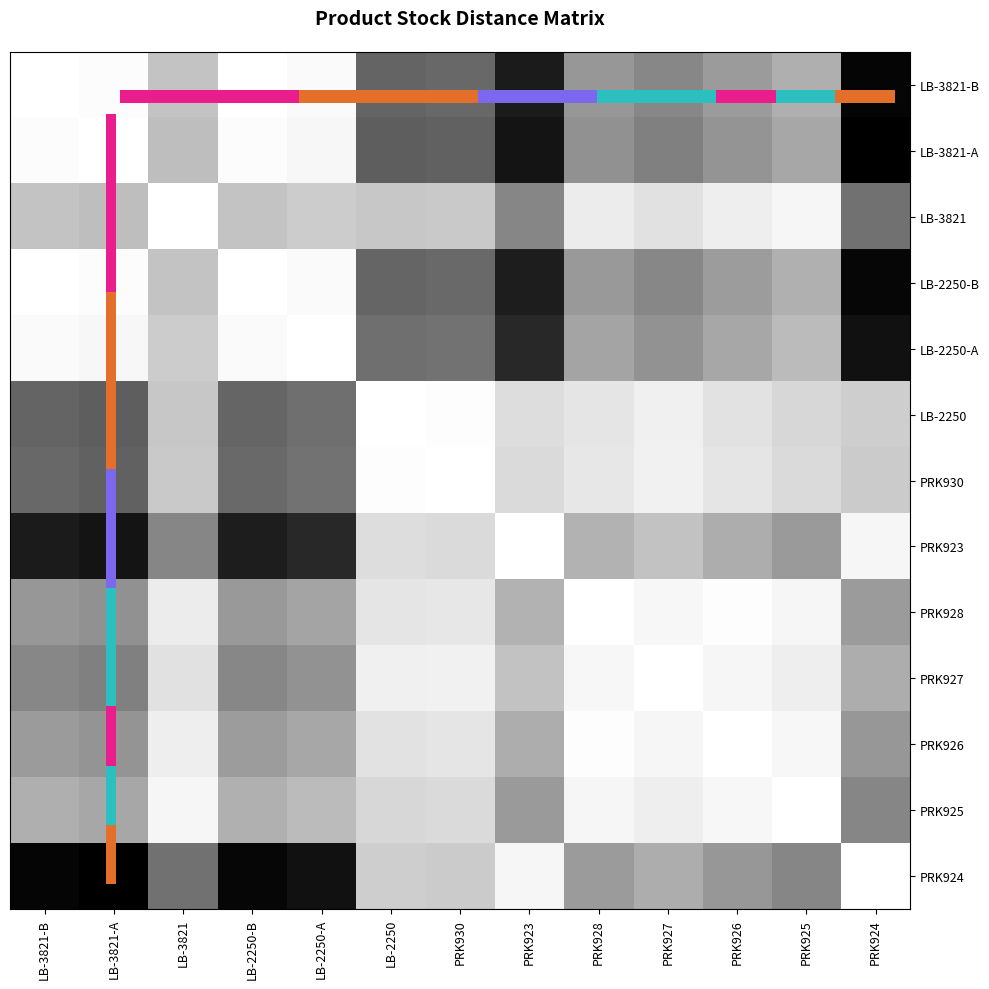

At which category is the sum across all series the highest?

PRK924